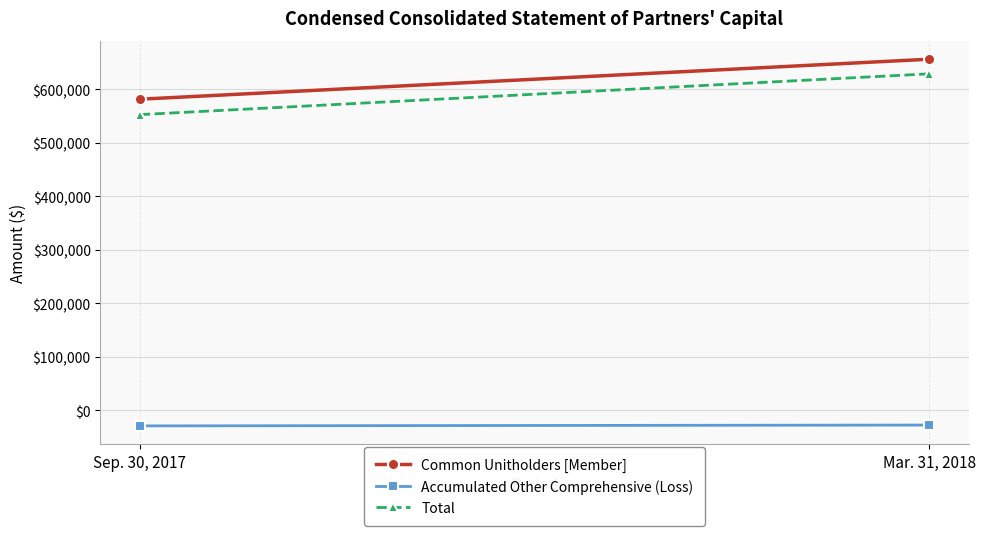

At which label is Total closest to 591117?

Sep. 30, 2017